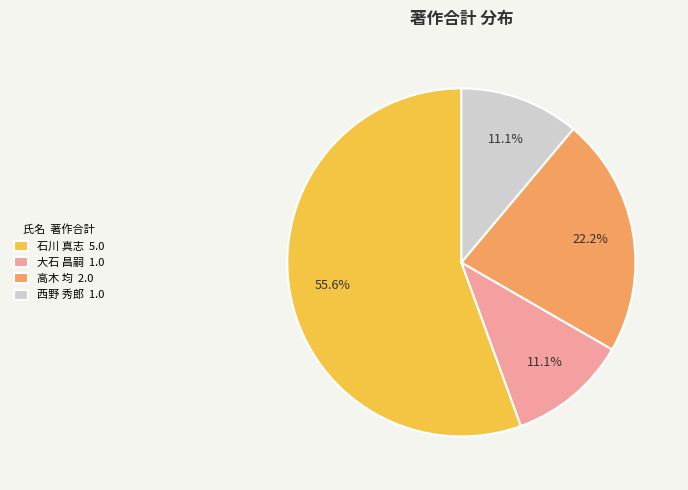

To the nearest percent, what is the difference between the largest and smallest slice percentages?

44%